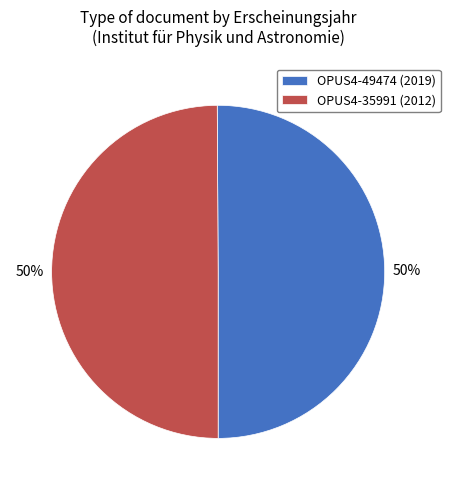

To the nearest percent, what percentage of the pie is OPUS4-35991?

50%